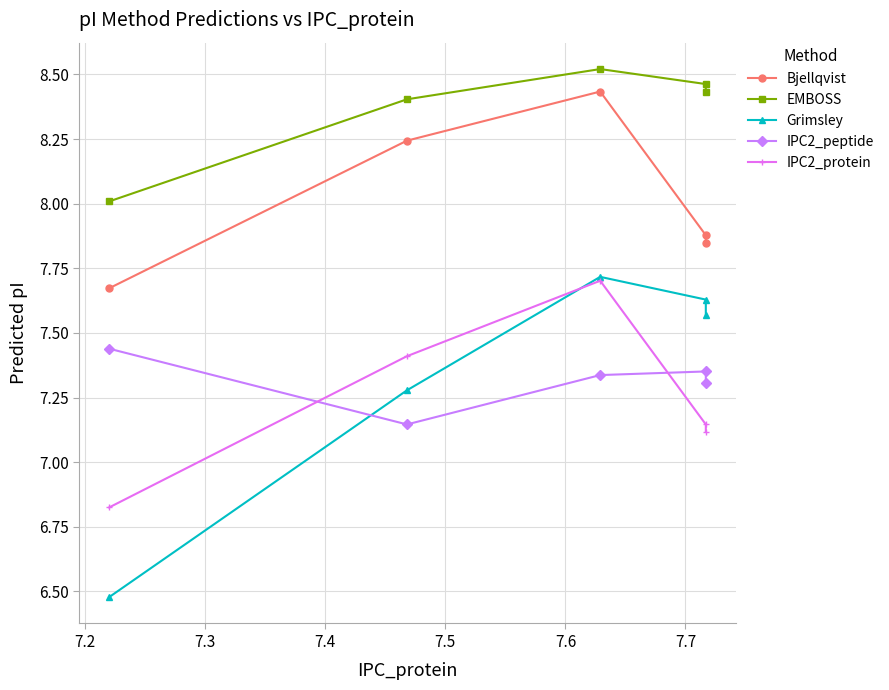

Count the Grimsley values in the range 7 to 8.

4